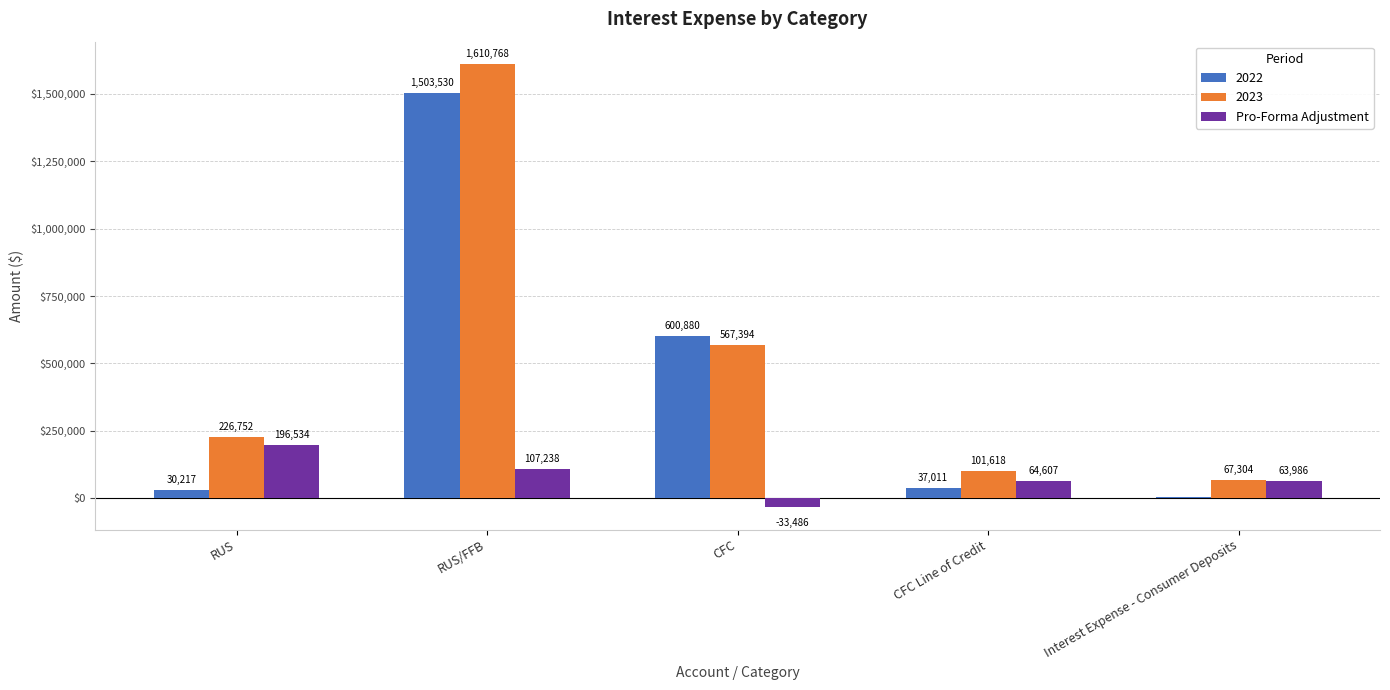

What value does the 2023 series have at CFC?

567394.2